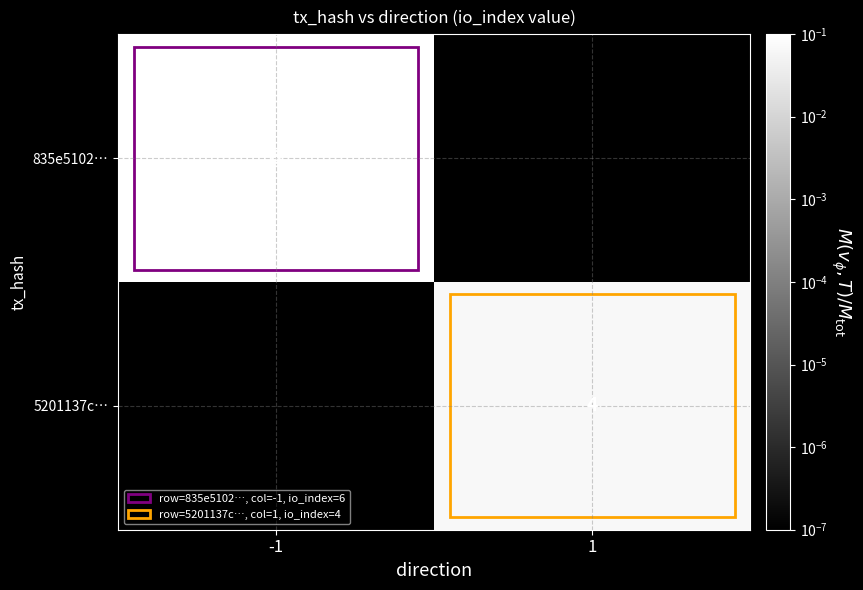

How many distinct data groups are displayed?

2